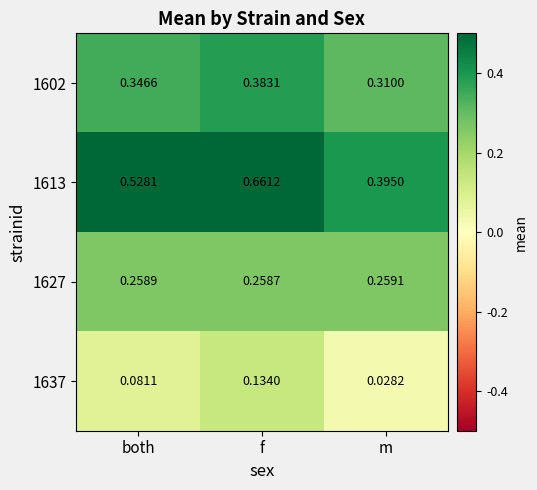

Which category has the highest value across all series?

f